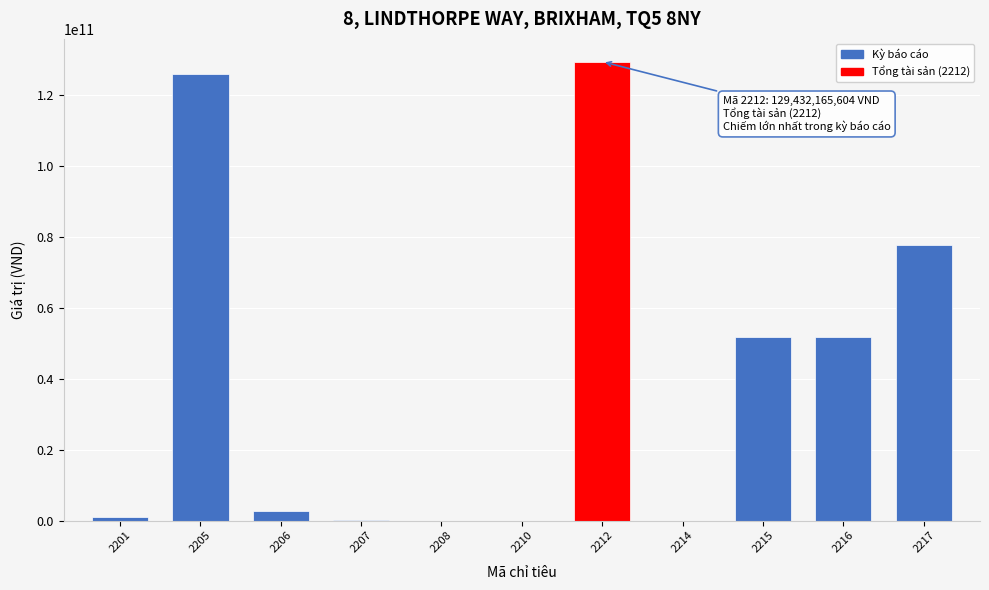

What is the change in value from 2205 to 2215?

-74228259970